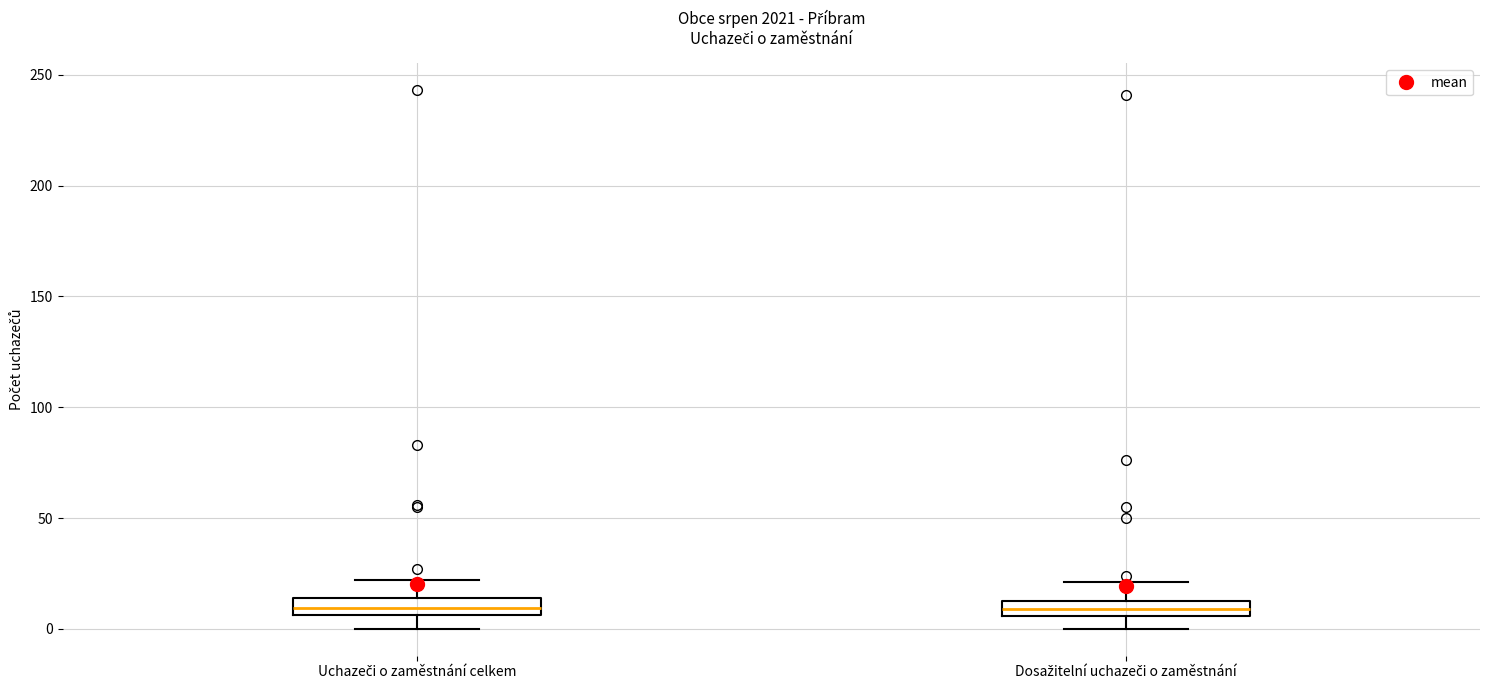

Where is the upper edge of the box for Dosažitelní uchazeči o zaměstnání on the y-axis? The values are not printed on the chart, so give them approximately, as read against the axis.

15